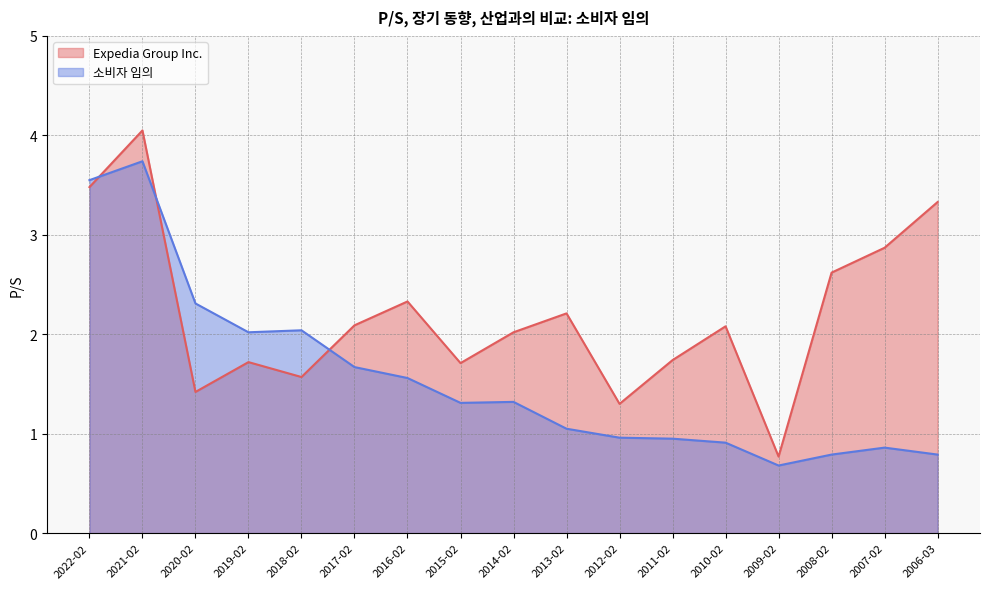

What is the sum of the Expedia Group Inc. values at 2020-02 and 2019-02?

3.1